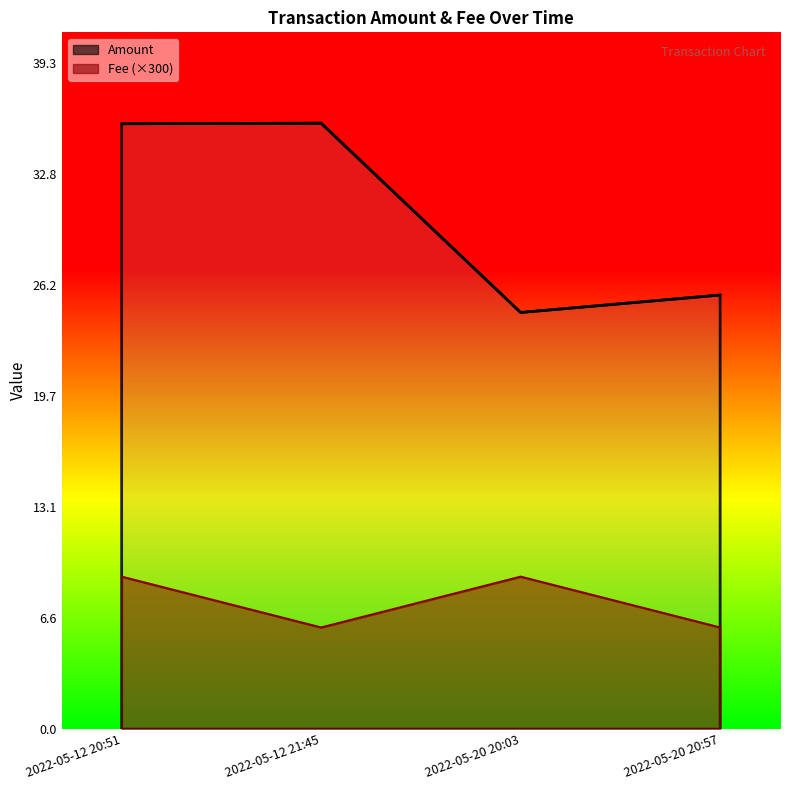

At how many categories does at least one series exceed 8?

4